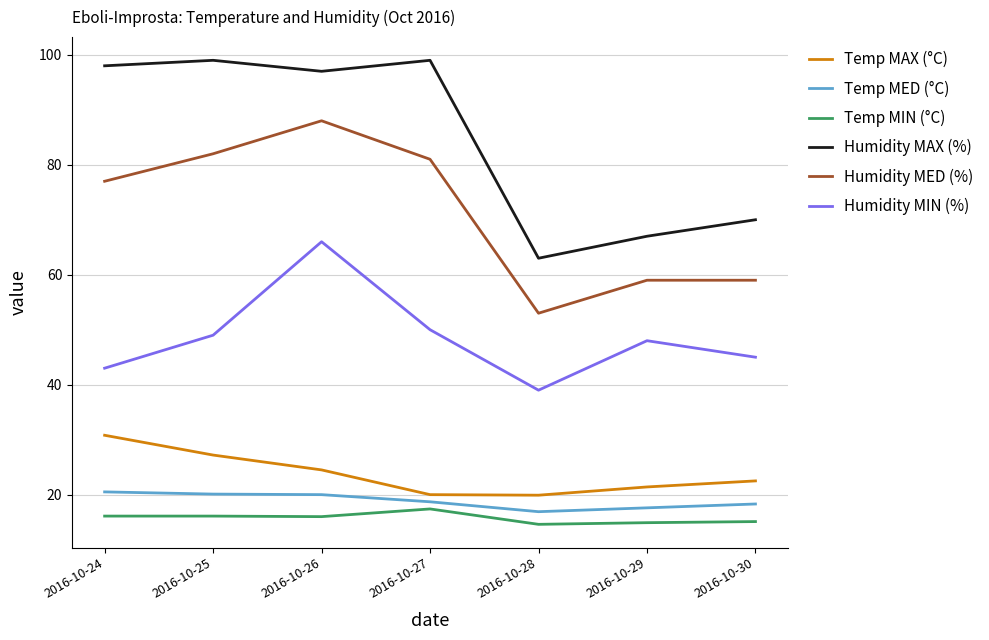

What is the difference between the second highest and minimum values in the Humidity MED (%) series?

29.0